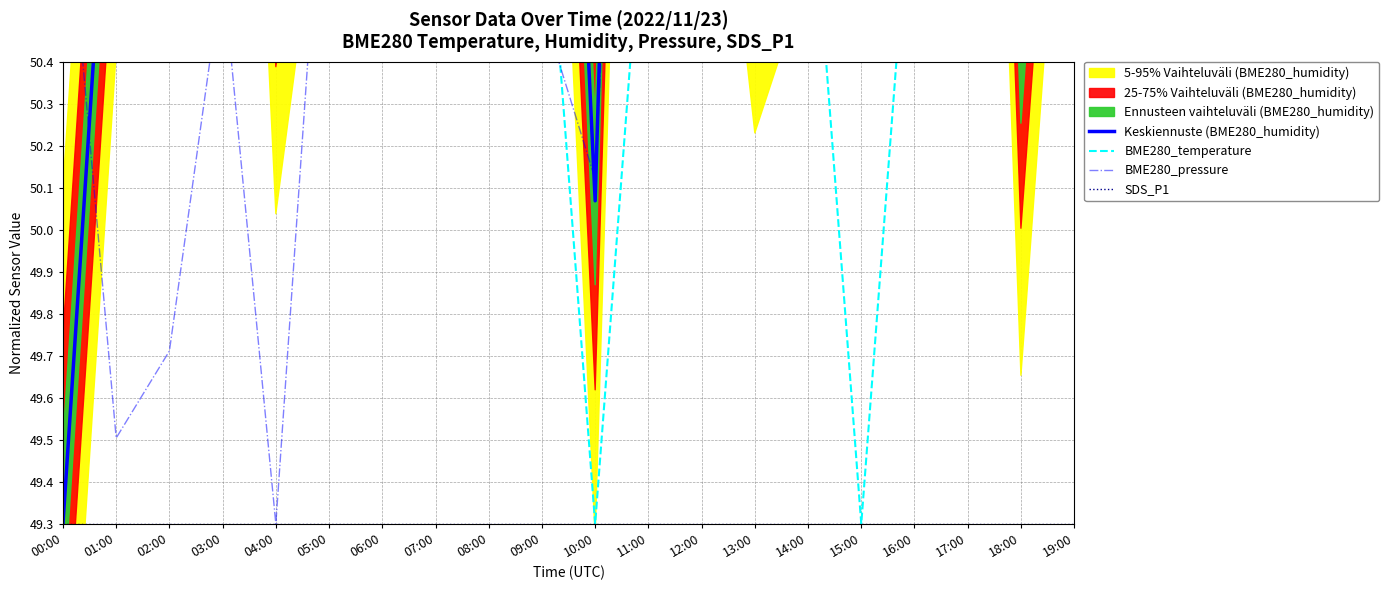

What is the value of the Keskiennuste (BME280_humidity) point at the 19th from the left?

50.5